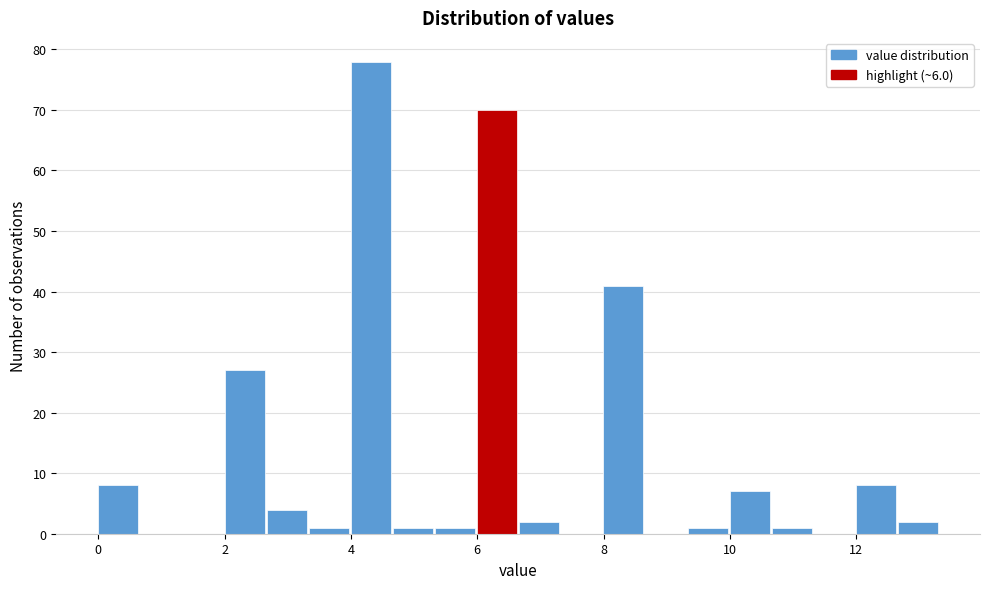

Around what value on the x-axis is the tallest bar? Give the approximate position of its centre, as read against the axis.

4.4